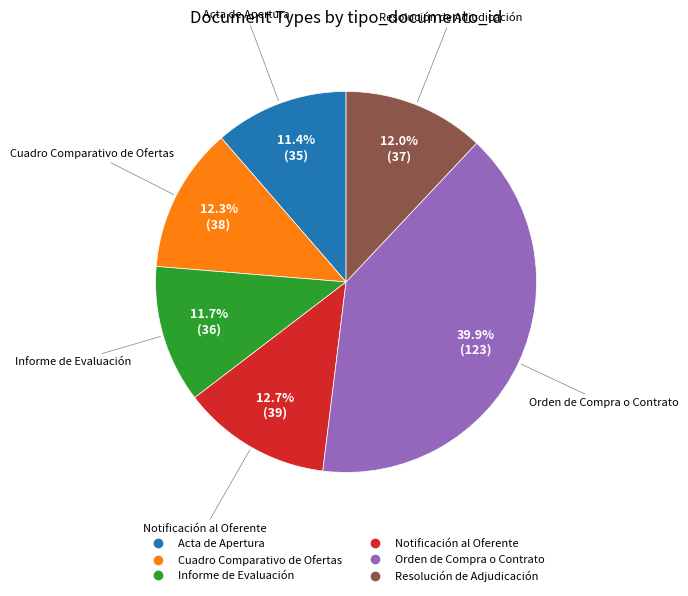

Does Cuadro Comparativo de Ofertas account for over 50% of the chart?

No